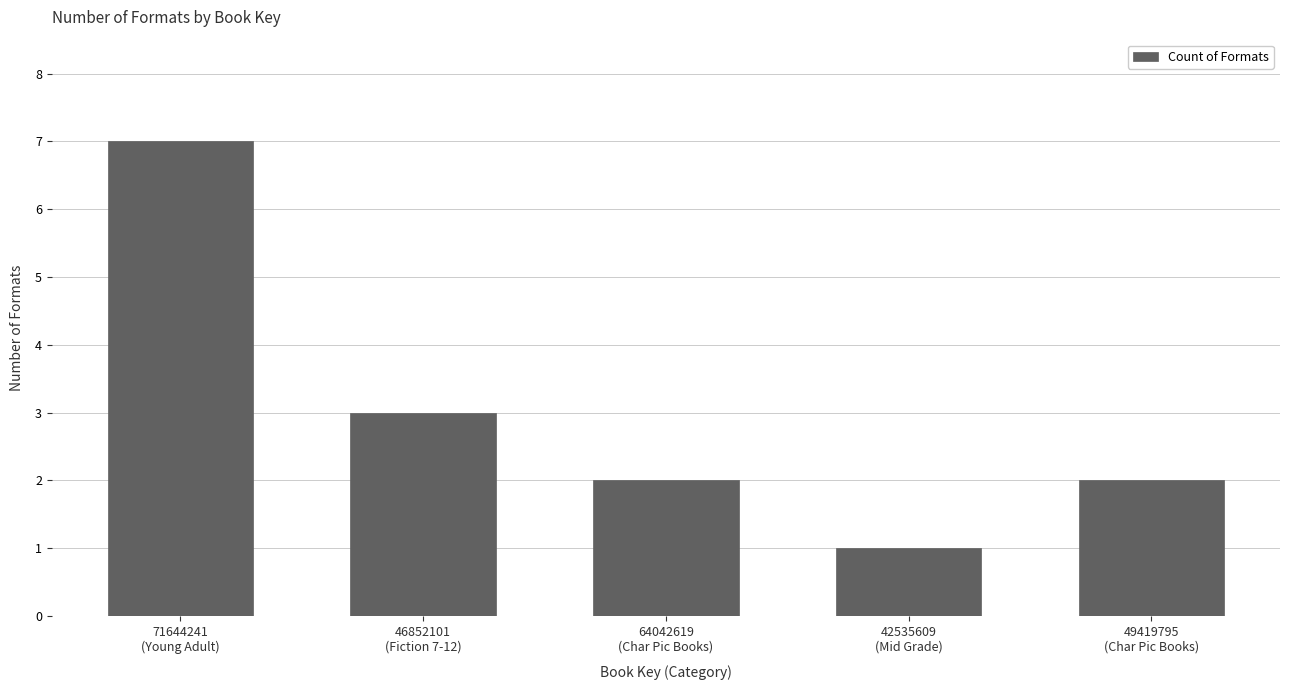

True or false: the data shows 2 at 64042619
(Char Pic Books).

True